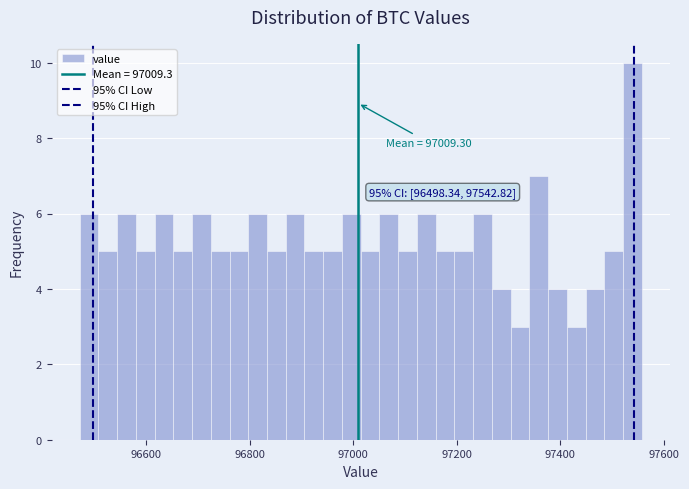

Read against the x-axis, roughly where is the centre of the tallest bar?

97540